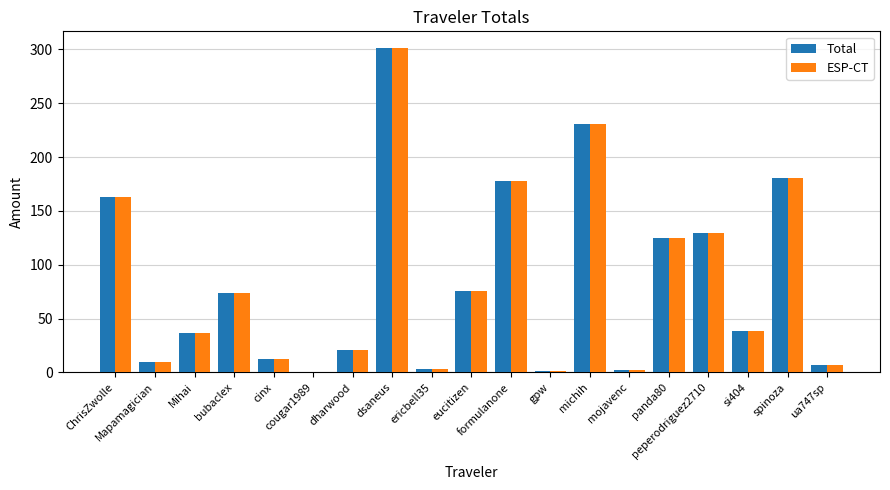

What is the maximum value for ESP-CT?

301.7